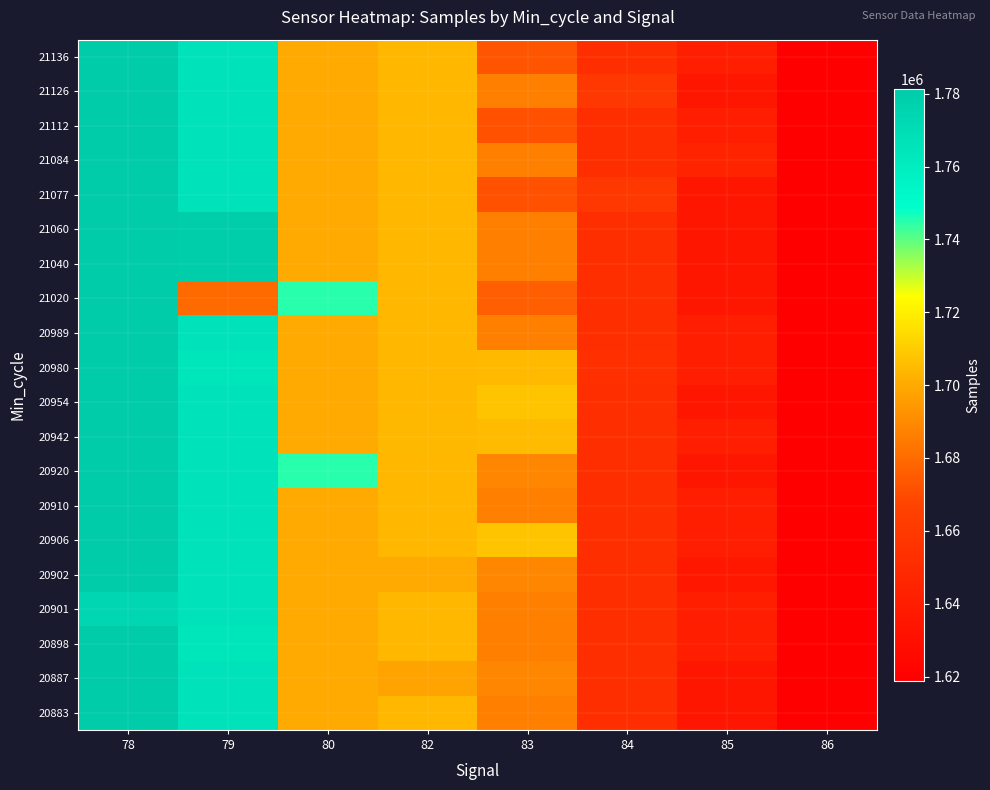

At which category does the chart reach its minimum across all series?

86